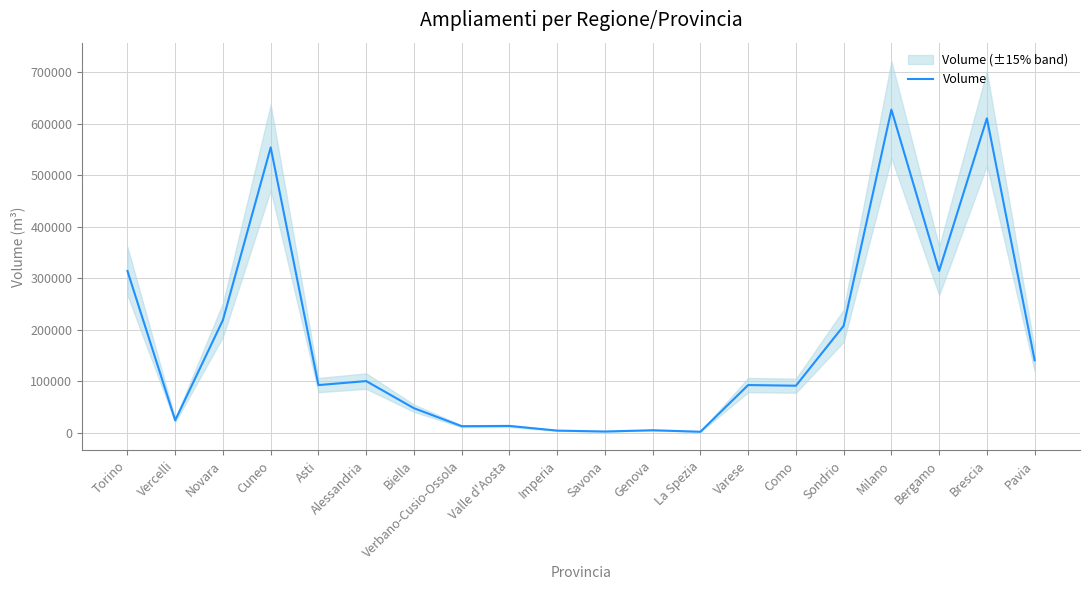

At which category does the data reach its first local valley?

Vercelli